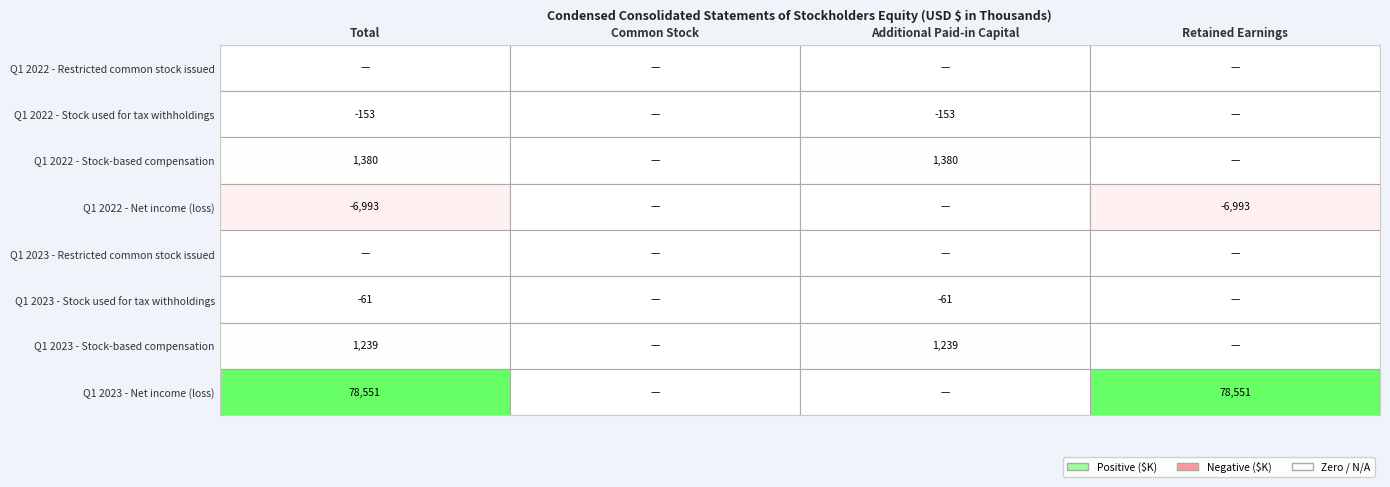

How many data points does each series have?

4